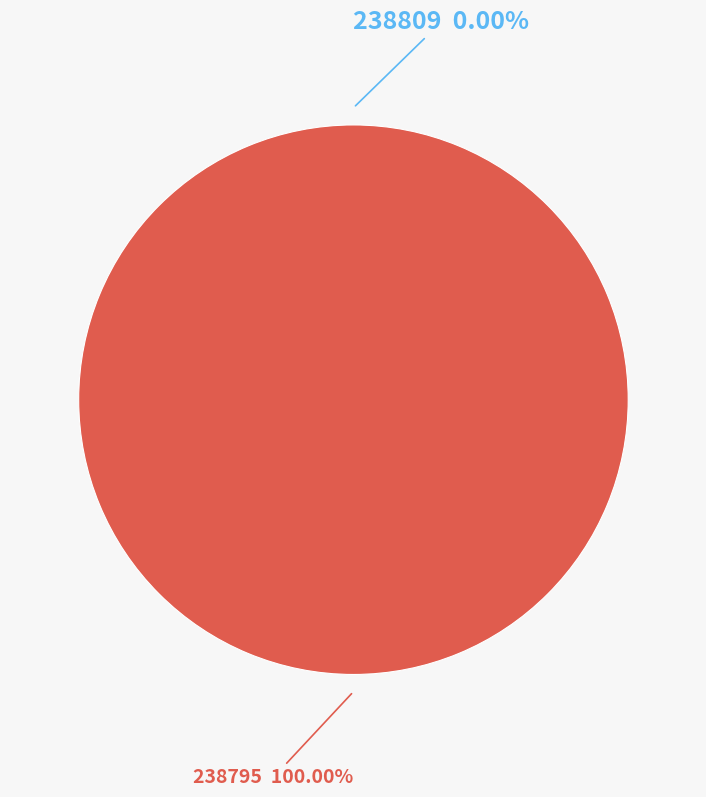

What is the smallest slice in the pie chart?

238809